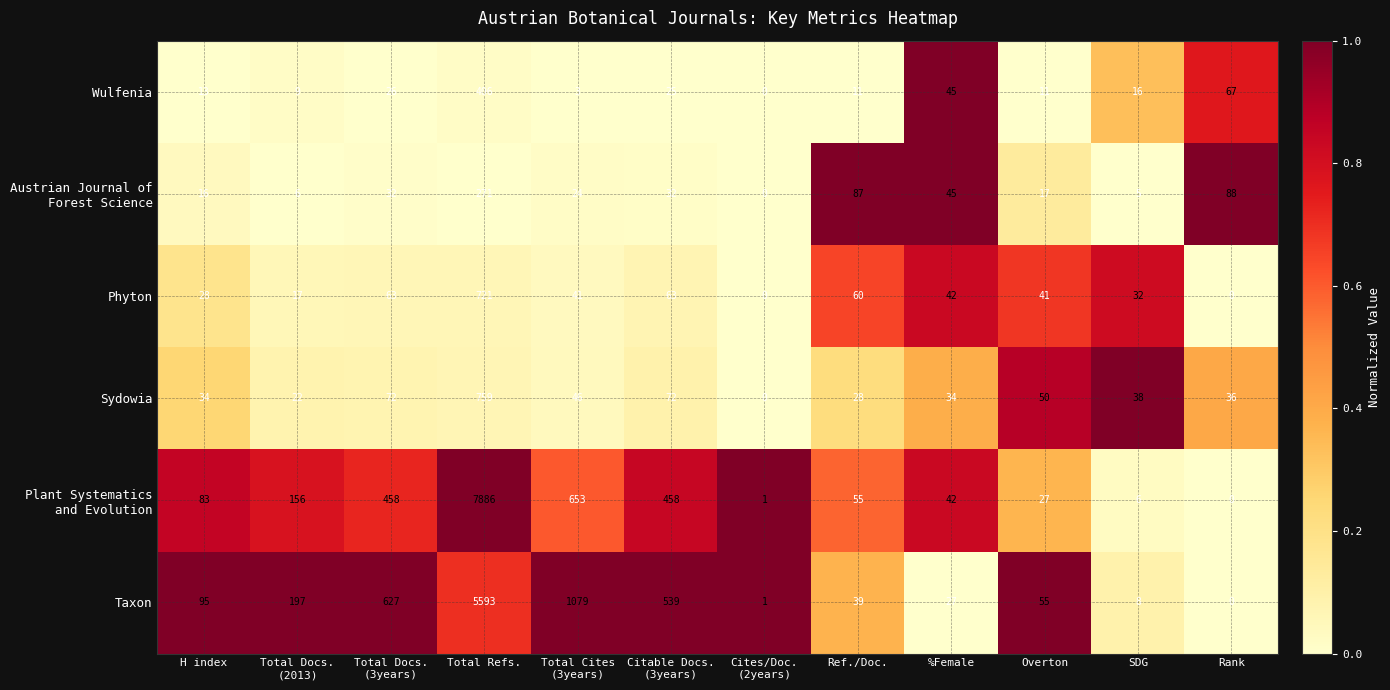

What is the maximum value shown in the chart?

7886